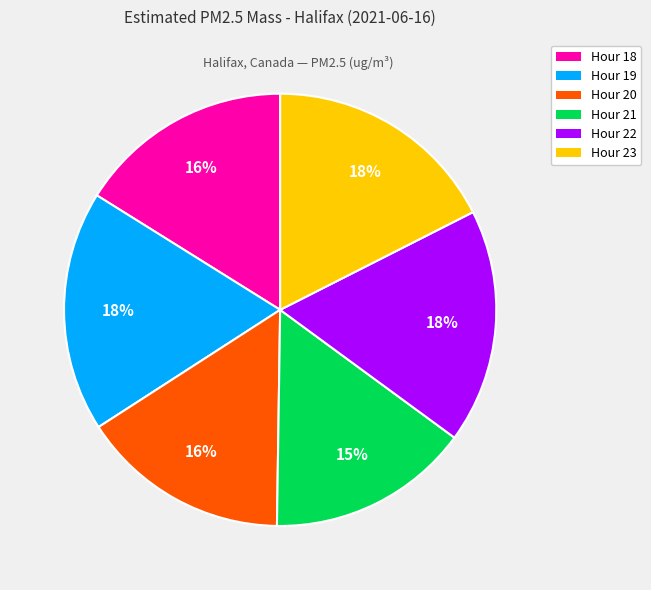

To the nearest percent, what is the average slice percentage?

17%